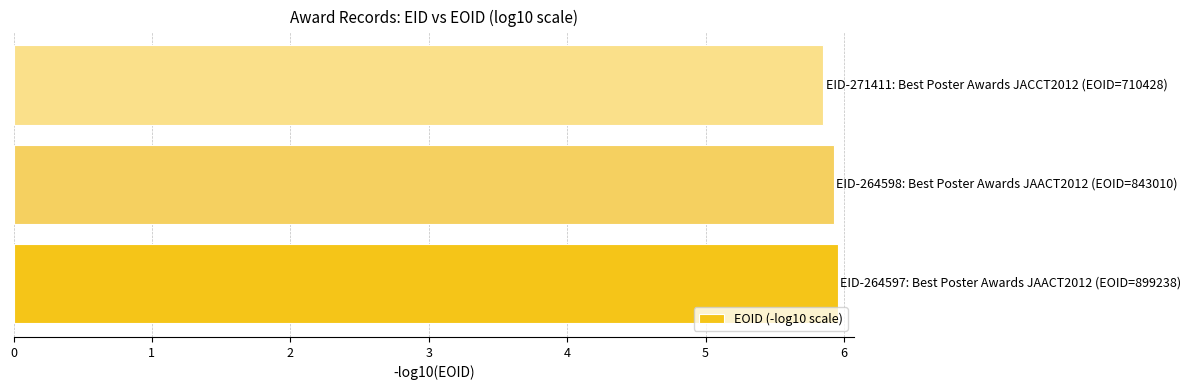

What is the sum of all values?

17.7